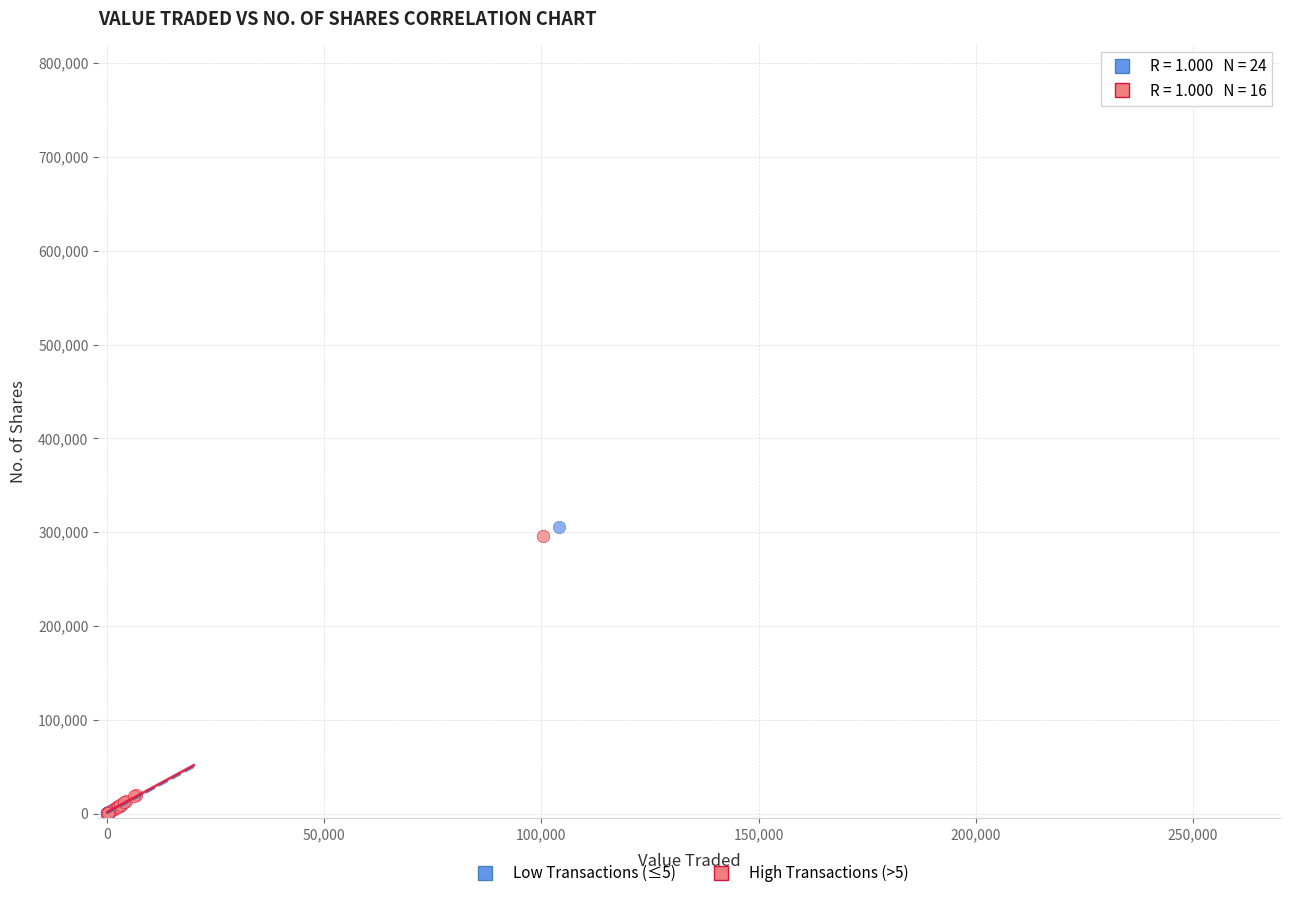

Which series has the largest Y range (max minus min)?

Low Transactions (≤5)